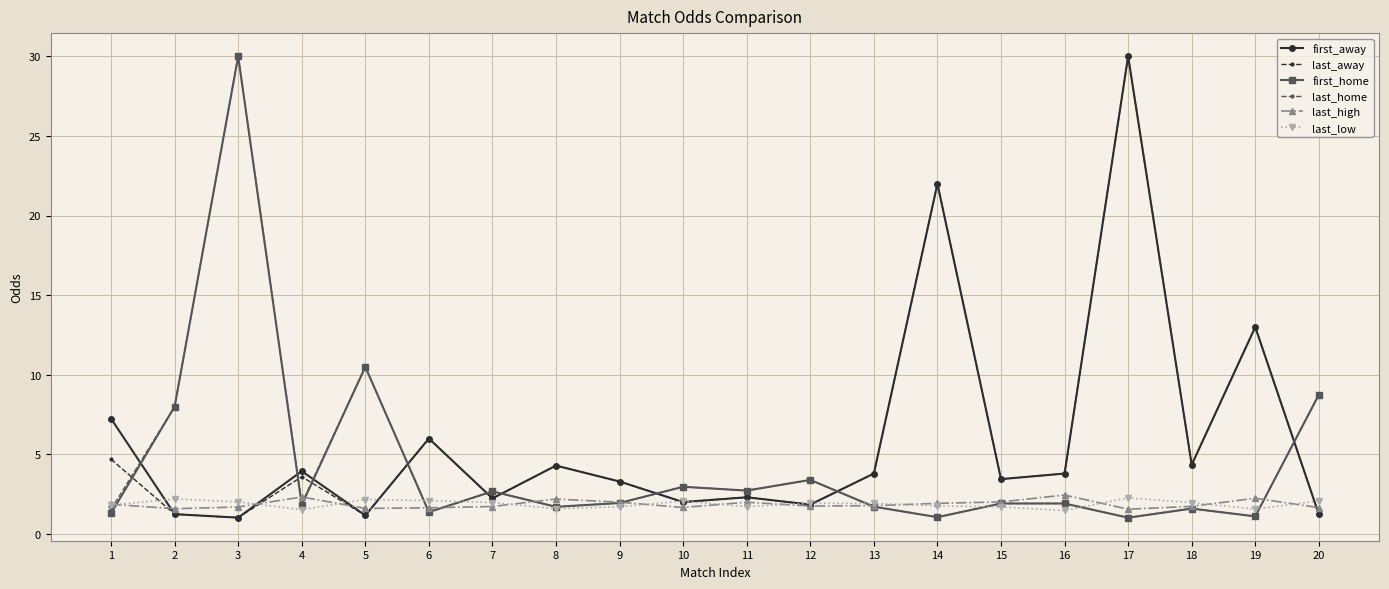

What is the lowest value of the last_high series?

1.6